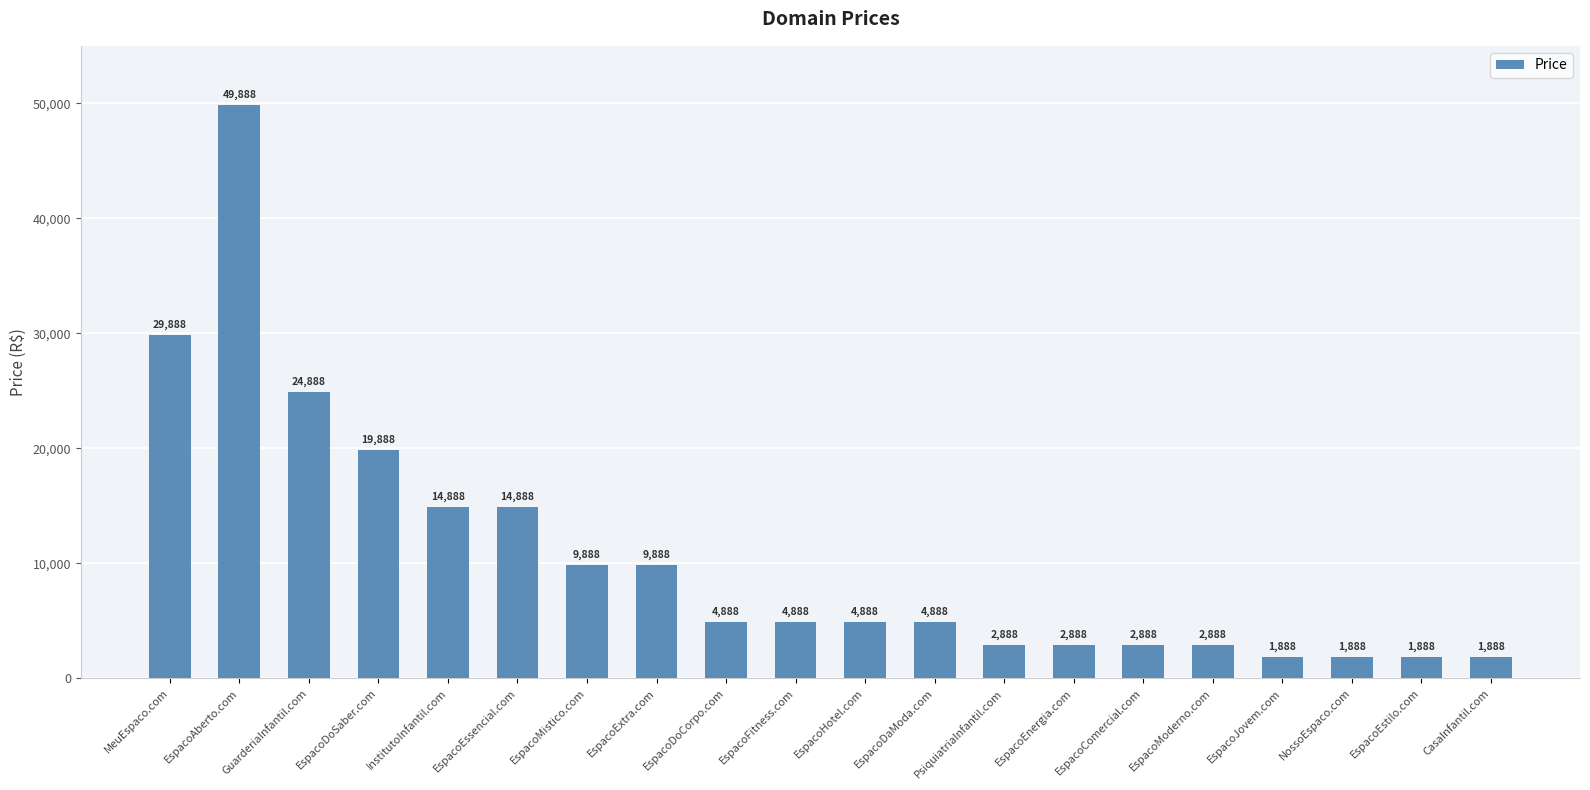

Reading right to left, what are all the values shown in this chart?

CasaInfantil.com=1888	EspacoEstilo.com=1888	NossoEspaco.com=1888	EspacoJovem.com=1888	EspacoModerno.com=2888	EspacoComercial.com=2888	EspacoEnergia.com=2888	PsiquiatriaInfantil.com=2888	EspacoDaModa.com=4888	EspacoHotel.com=4888	EspacoFitness.com=4888	EspacoDoCorpo.com=4888	EspacoExtra.com=9888	EspacoMistico.com=9888	EspacoEssencial.com=14888	InstitutoInfantil.com=14888	EspacoDoSaber.com=19888	GuarderiaInfantil.com=24888	EspacoAberto.com=49888	MeuEspaco.com=29888